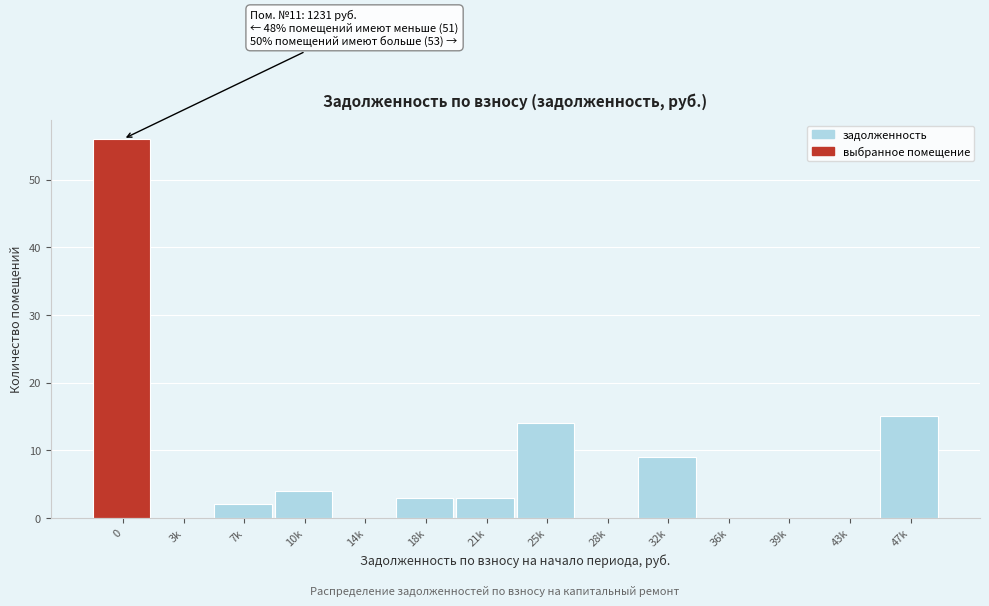

Reading left to right, what are all the values shown in this chart?

0=56	3k=0	7k=2	10k=4	14k=0	18k=3	21k=3	25k=14	28k=0	32k=9	36k=0	39k=0	43k=0	47k=15